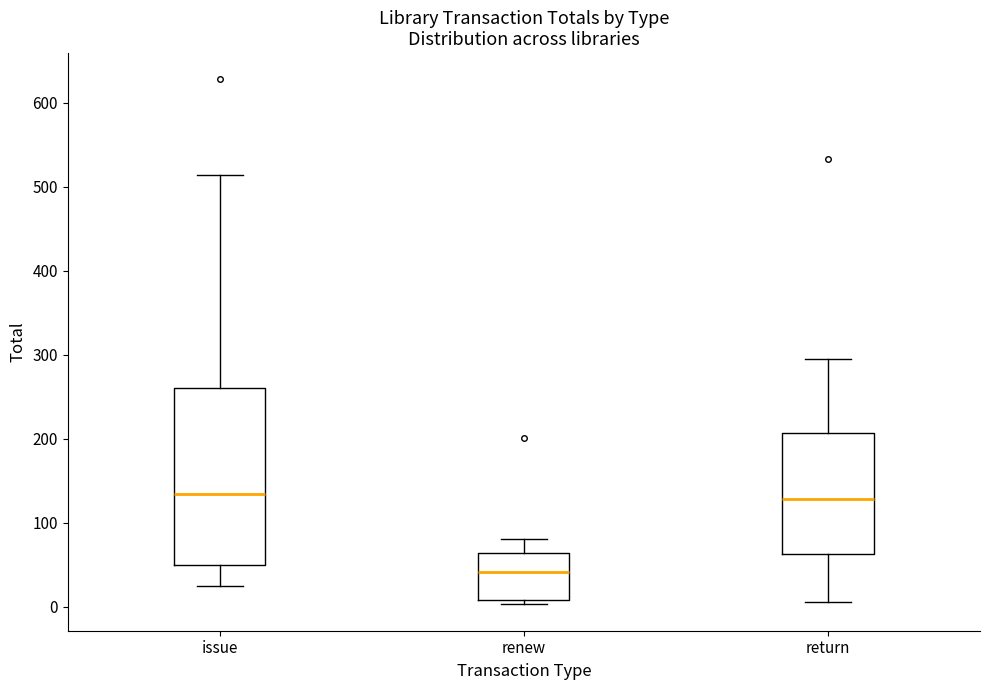

Reading left to right, read every box against the y-axis: the position of its median line, the range the box covers, and the ends of its whiskers. The values are not printed on the chart, so give them approximately, as read against the axis.

issue: median 140, box 50 to 260, whiskers 30 to 510
renew: median 40, box 10 to 60, whiskers 0 to 80
return: median 130, box 60 to 210, whiskers 10 to 300